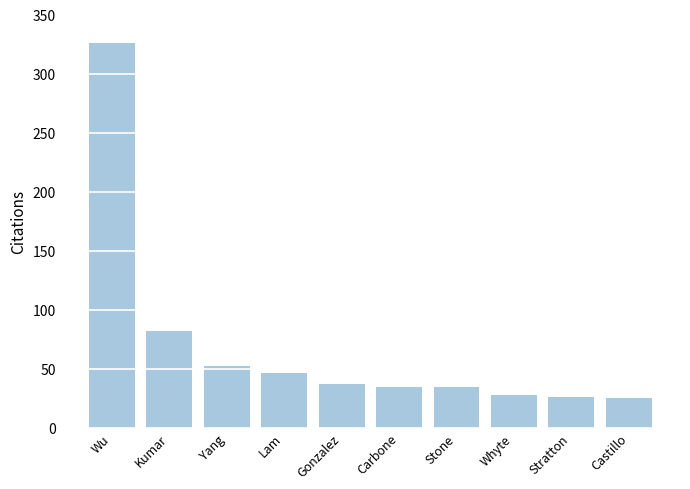

What value does the data have at Carbone?

34